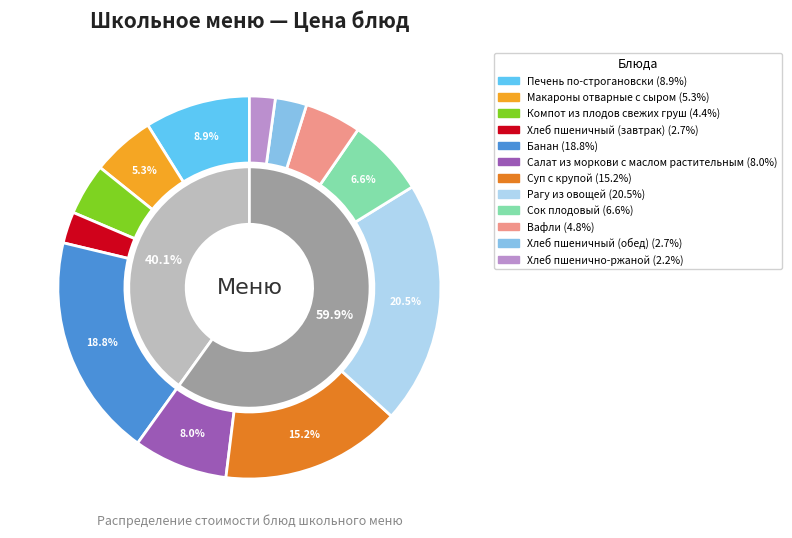

What portion of the pie excludes Печень по-строгановски?

91.1%